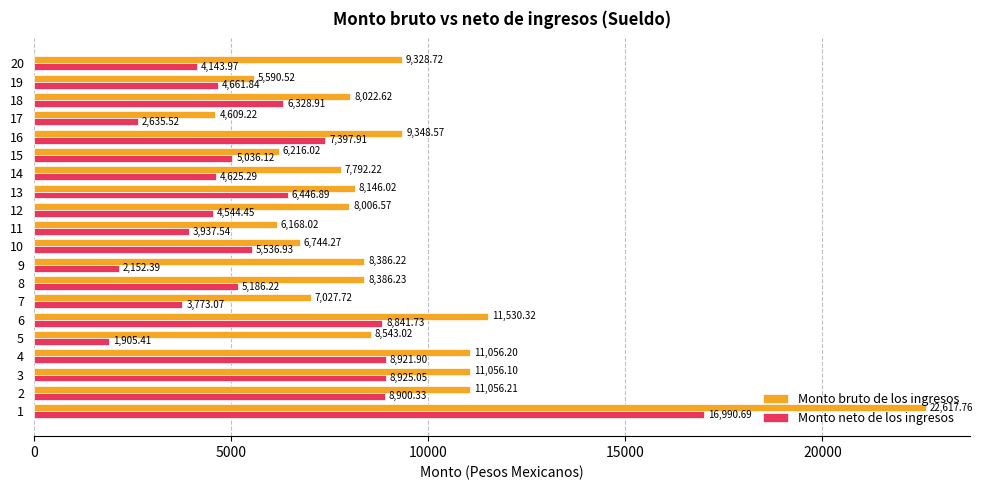

Rank the categories by Monto bruto de los ingresos value from highest to lowest.

1, 6, 2, 4, 3, 16, 20, 5, 8, 9, 13, 18, 12, 14, 7, 10, 15, 11, 19, 17